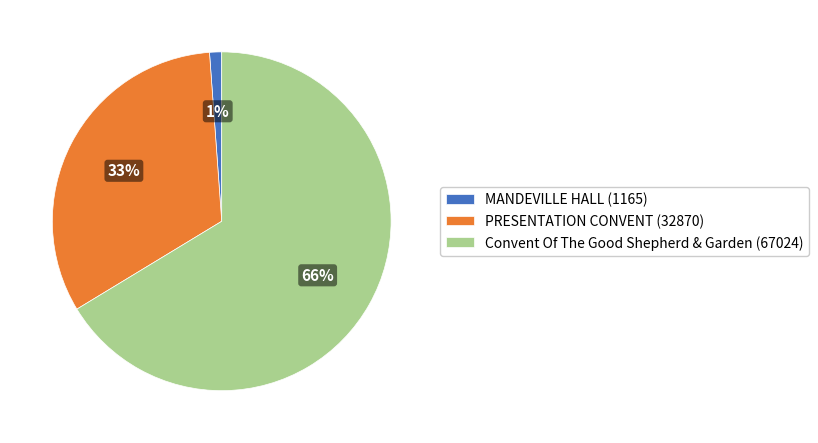

Count the number of slices in the pie.

3